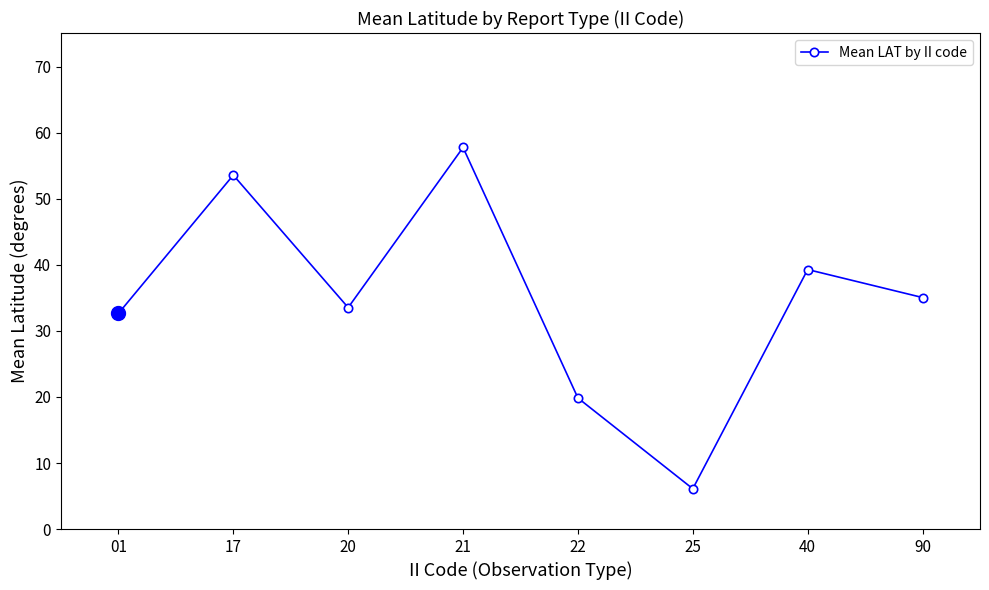

What is the change in value from 17 to 40?

-14.3